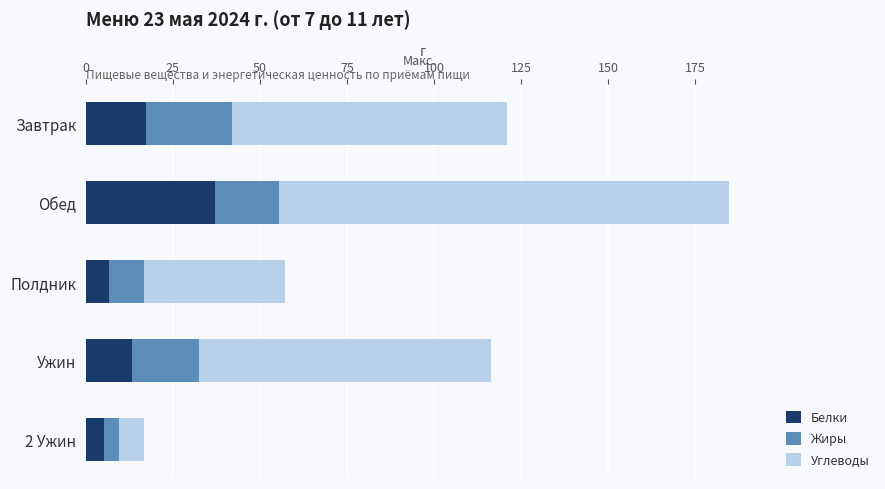

The value of Белки at Ужин is 13.3. True or false?

True